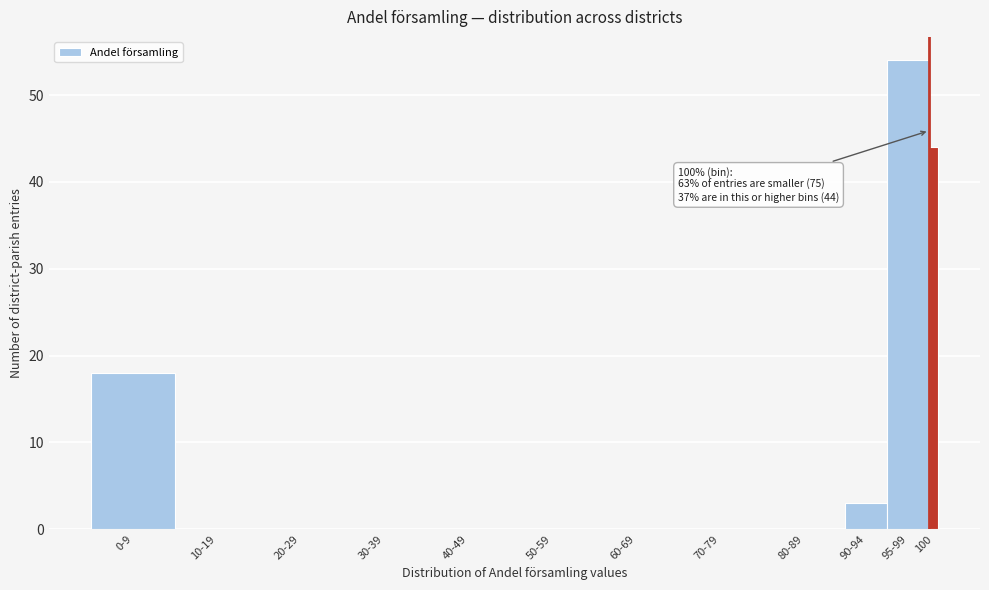

Reading left to right, transcribe all the data shown in this chart.

0-9=18	10-19=0	20-29=0	30-39=0	40-49=0	50-59=0	60-69=0	70-79=0	80-89=0	90-94=3	95-99=54	100=44